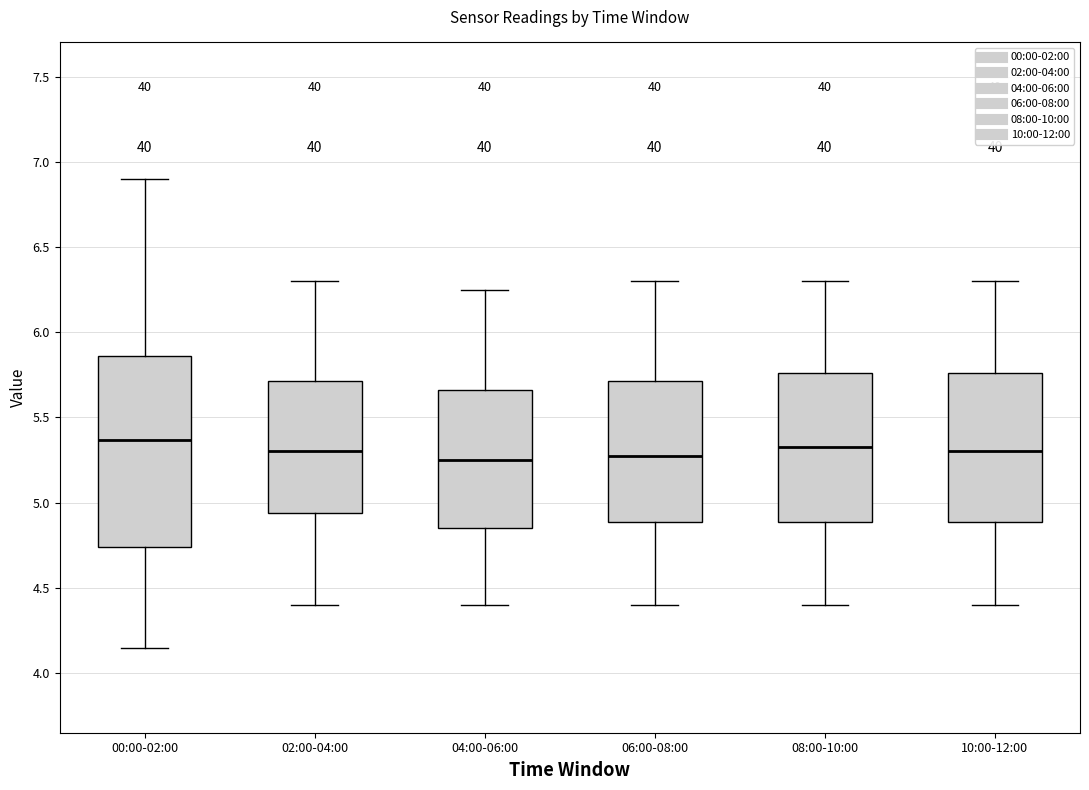

Reading left to right, read every box against the y-axis: the position of its median line, the range the box covers, and the ends of its whiskers. The values are not printed on the chart, so give them approximately, as read against the axis.

00:00-02:00: median 5.35, box 4.75 to 5.85, whiskers 4.15 to 6.90
02:00-04:00: median 5.30, box 4.95 to 5.70, whiskers 4.40 to 6.30
04:00-06:00: median 5.25, box 4.85 to 5.65, whiskers 4.40 to 6.25
06:00-08:00: median 5.30, box 4.90 to 5.70, whiskers 4.40 to 6.30
08:00-10:00: median 5.35, box 4.90 to 5.75, whiskers 4.40 to 6.30
10:00-12:00: median 5.30, box 4.90 to 5.75, whiskers 4.40 to 6.30